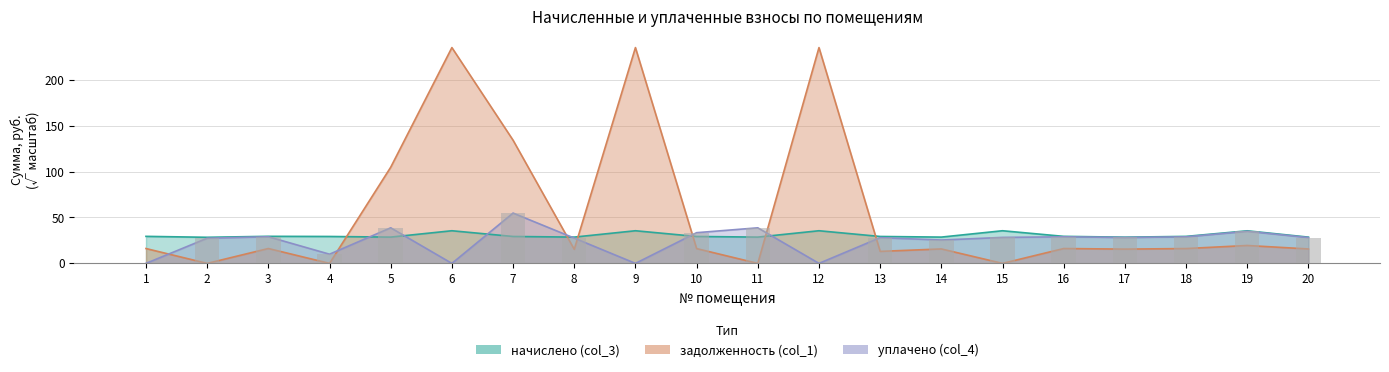

Reading right to left, list all the values displayed in this chart.

задолженность (col_1): 15.7	19.5	16.2	15.6	16.2	0.0	15.7	13.1	235.0	0.0	16.1	235.0	15.3	134.1	235.0	104.7	0.0	16.2	0.0	16.2
начислено (col_3): 28.6	35.5	29.4	28.5	29.4	35.6	28.6	29.3	35.6	28.6	29.3	35.6	28.6	29.3	35.6	28.6	29.3	29.5	28.4	29.4